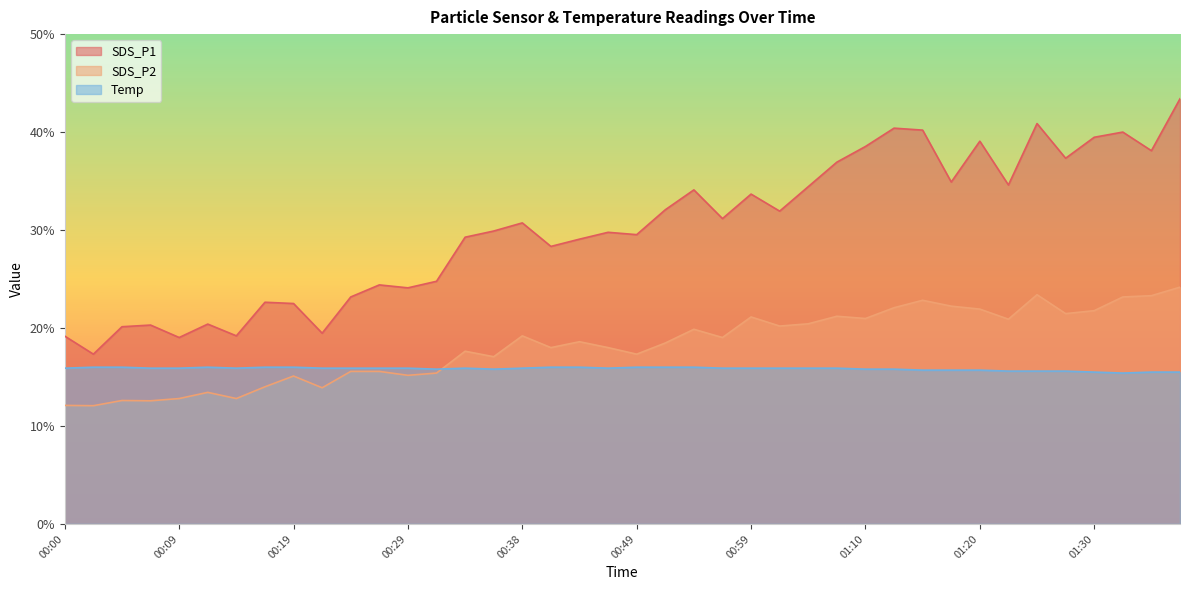

Between 00:14 and 01:33, which series saw the biggest shift?

SDS_P1